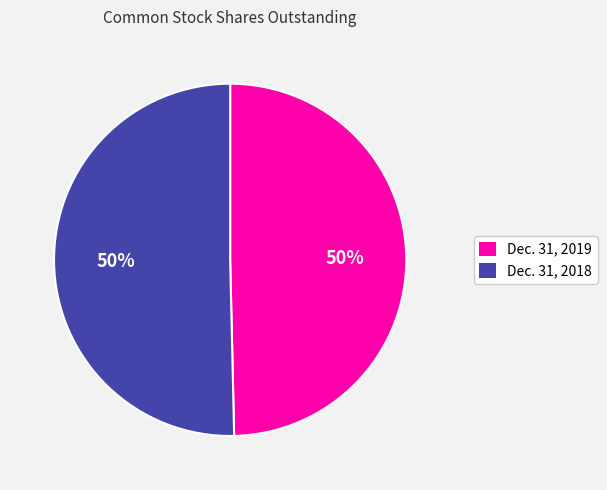

What is the ratio of the value at Dec. 31, 2018 to the value at Dec. 31, 2019?

1.0